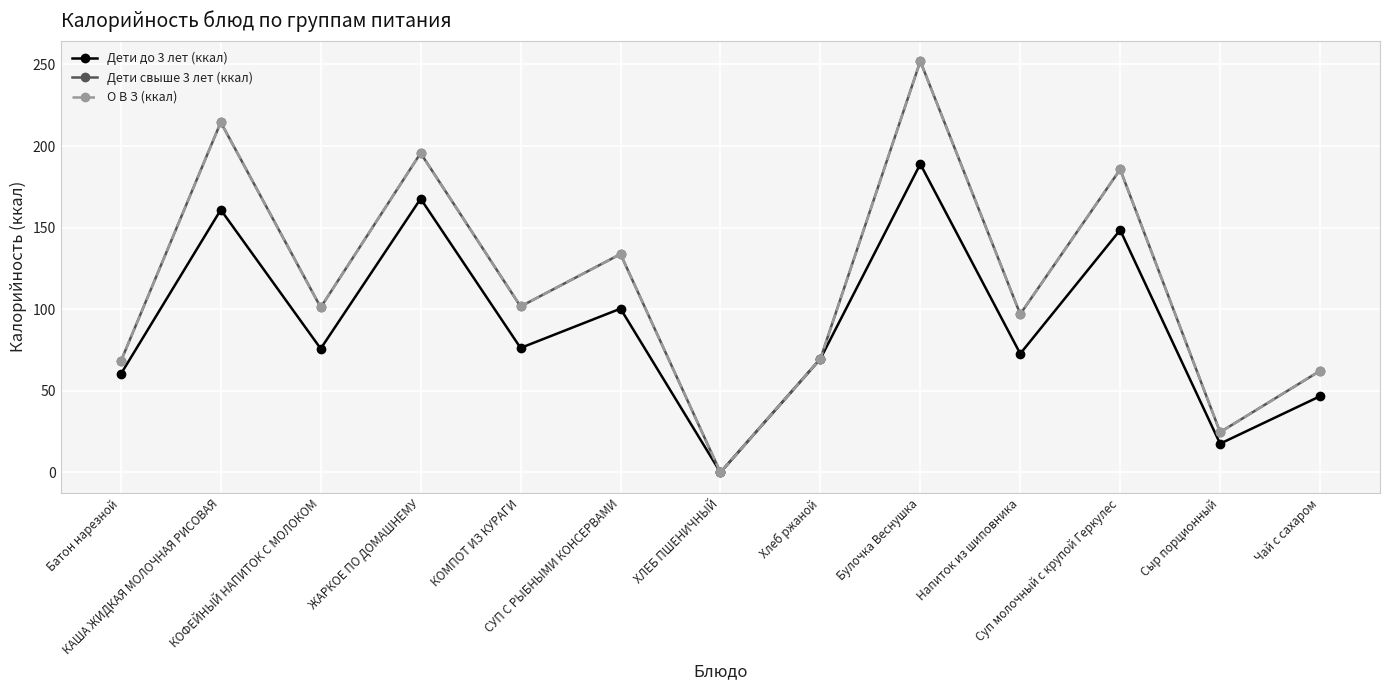

True or false: Дети свыше 3 лет (ккал) and О В З (ккал) intersect in this chart.

False